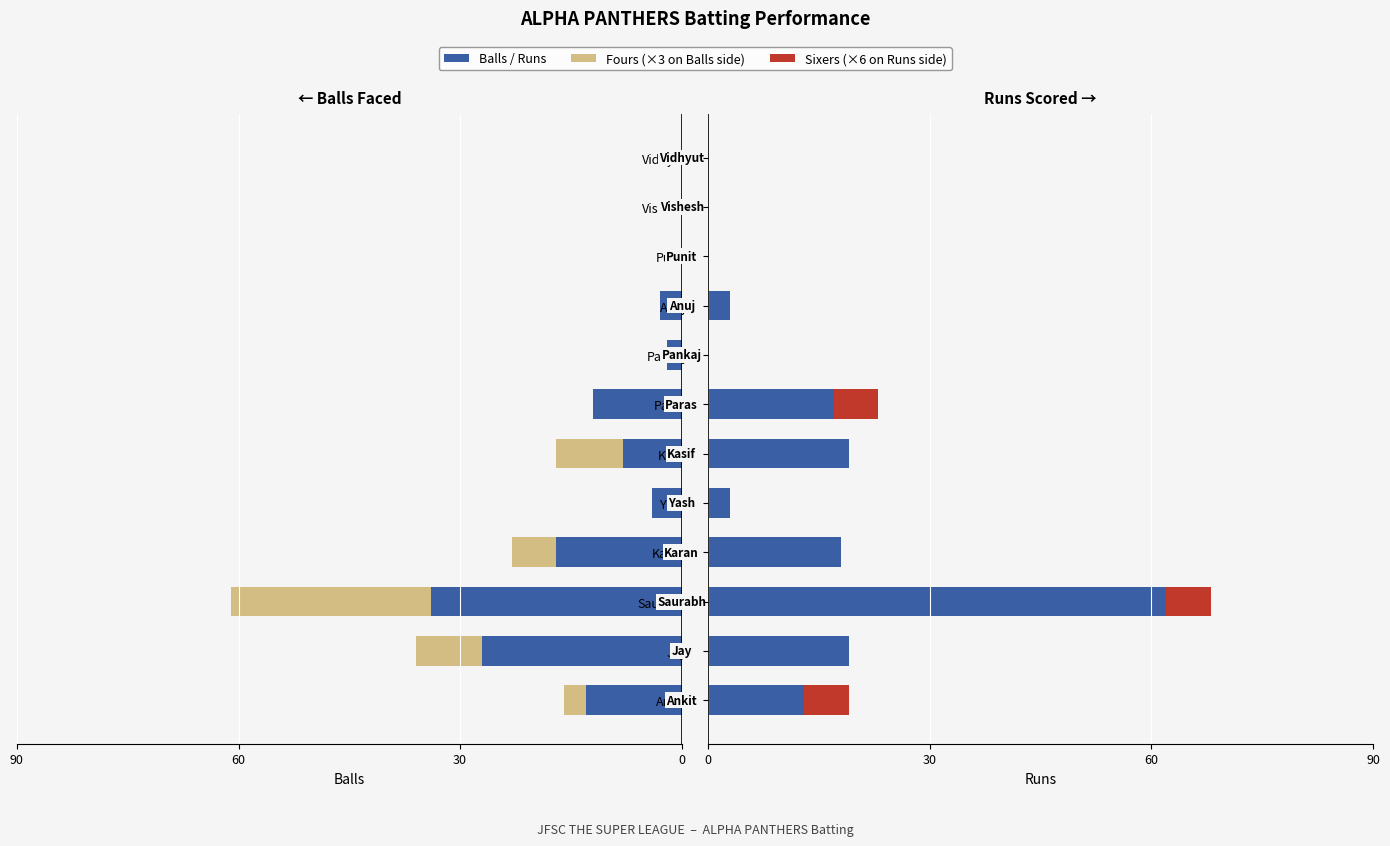

Reading right to left, transcribe all the data shown in this chart.

Balls: 0	0	0	-3	-2	-12	-8	-4	-17	-34	-27	-13
Fours (×3): 0	0	0	0	0	0	-9	0	-6	-27	-9	-3
Runs: 0	0	0	3	0	17	19	3	18	62	19	13
Sixers (×6): 0	0	0	0	0	6	0	0	0	6	0	6